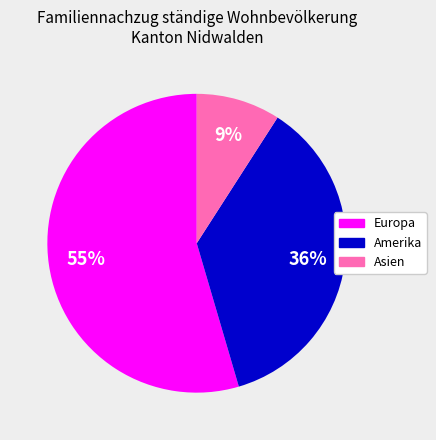

Does any single category account for the majority?

Yes